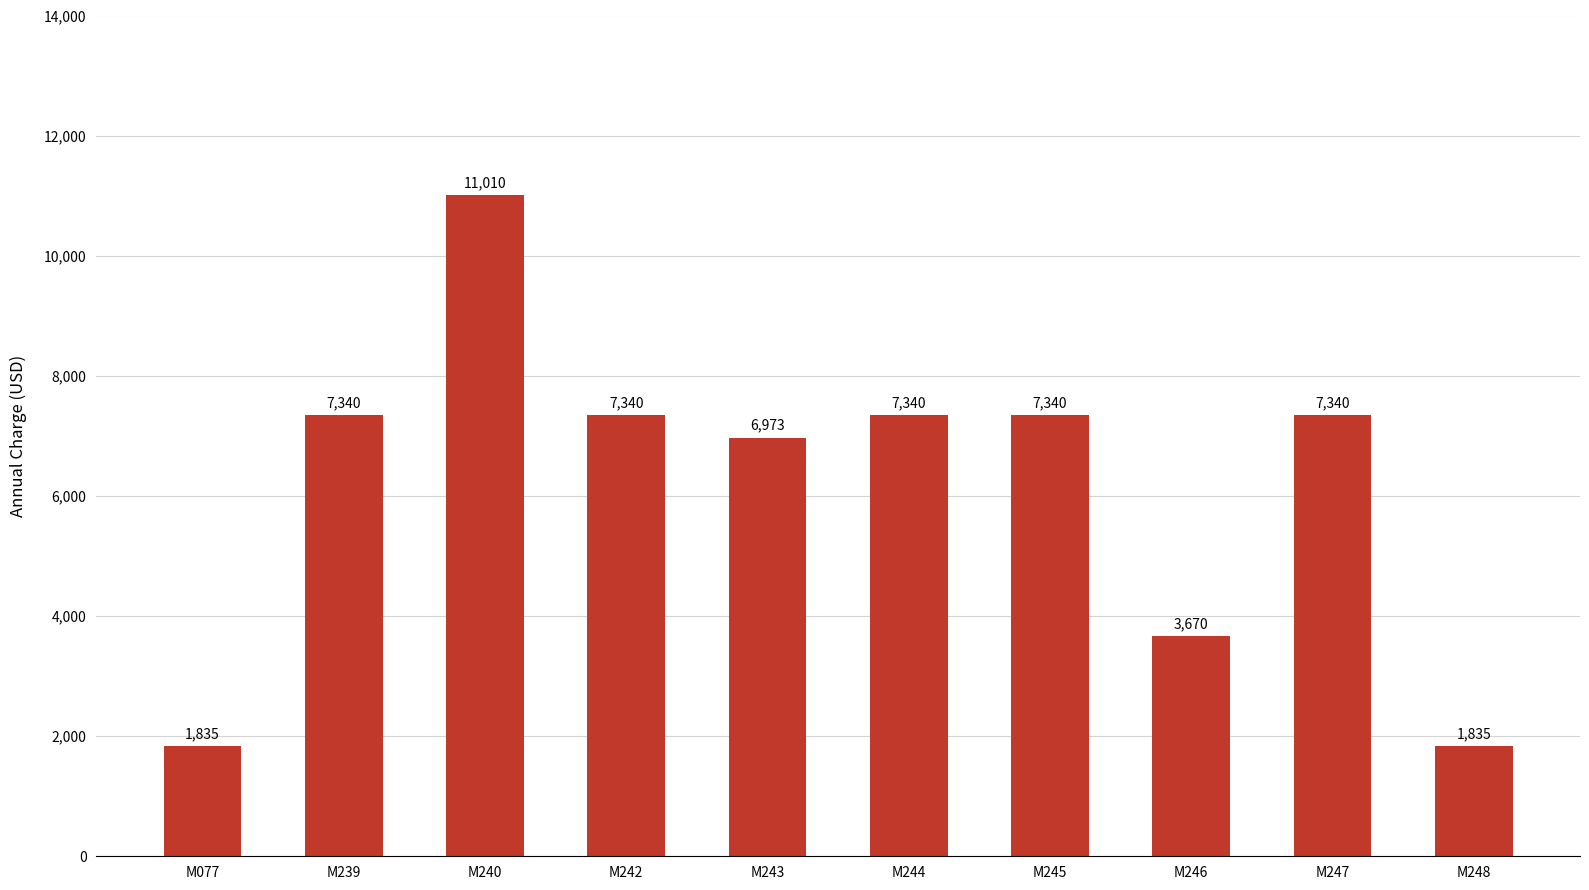

Reading right to left, list all the values displayed in this chart.

M248=1835	M247=7340	M246=3670	M245=7340	M244=7340	M243=6973	M242=7340	M240=11010	M239=7340	M077=1835